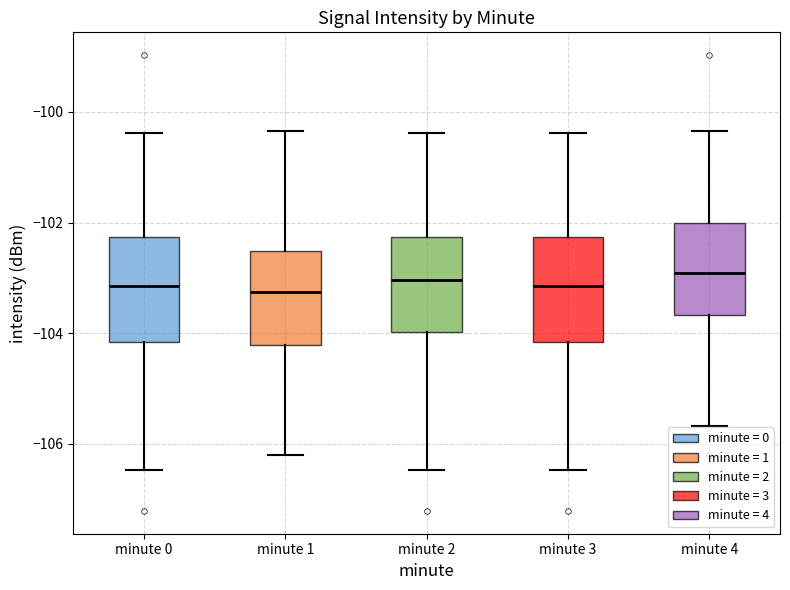

Reading left to right, transcribe this box plot: for each box, give where its median line is, the range the box spans, and where its two whiskers end, as read against the y-axis. The values are not printed on the chart, so give them approximately, as read against the axis.

minute 0: median -103.2, box -104.2 to -102.2, whiskers -106.4 to -100.4
minute 1: median -103.2, box -104.2 to -102.6, whiskers -106.2 to -100.4
minute 2: median -103.0, box -104.0 to -102.2, whiskers -106.4 to -100.4
minute 3: median -103.2, box -104.2 to -102.2, whiskers -106.4 to -100.4
minute 4: median -103.0, box -103.6 to -102.0, whiskers -105.6 to -100.4